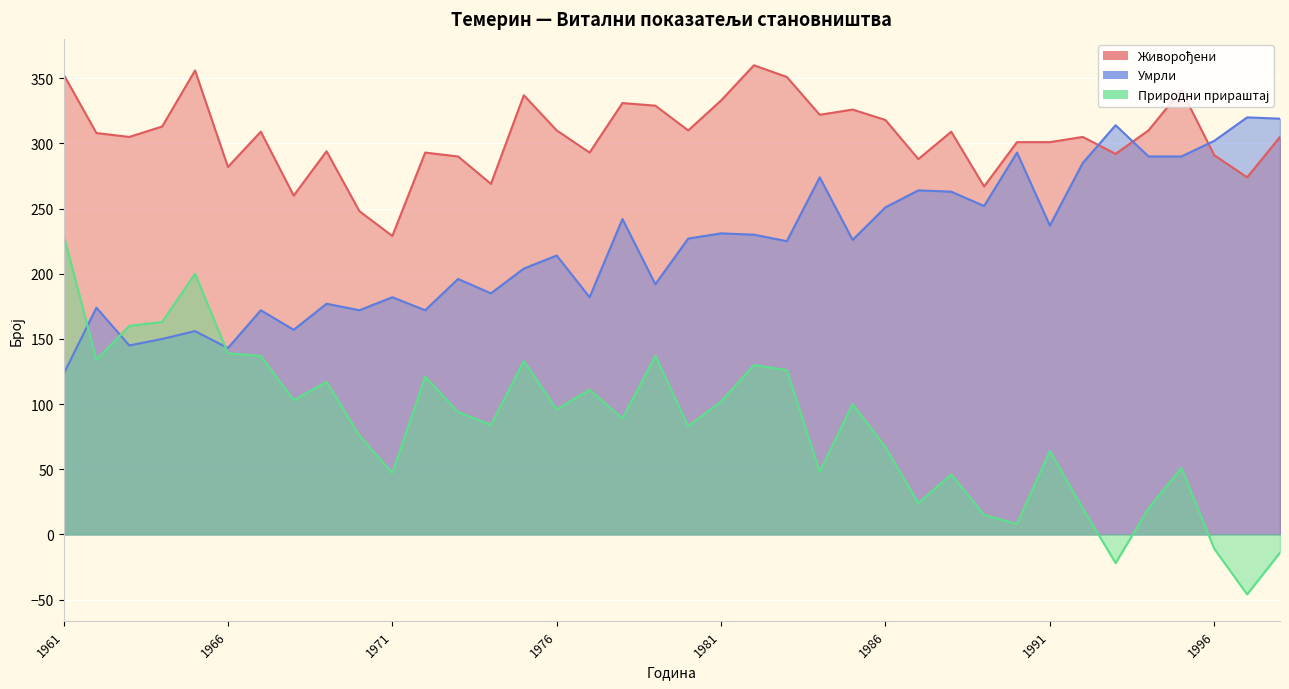

True or false: Природни прираштај and Живорођени intersect in this chart.

False